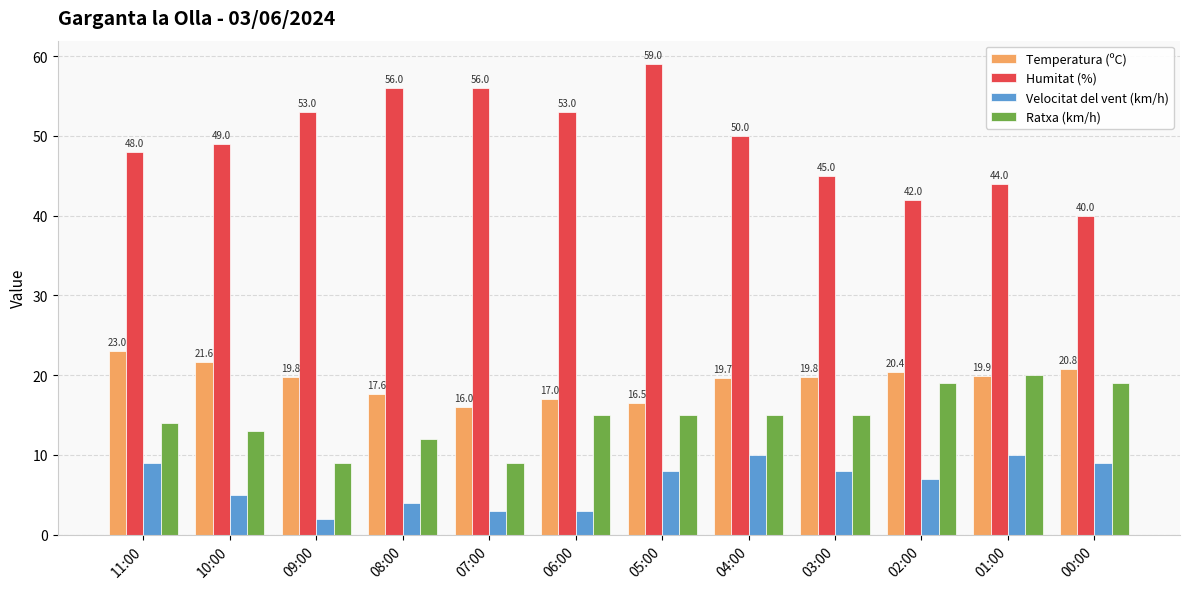

Reading left to right, list all the values displayed in this chart.

Temperatura (ºC): 11:00=23.0	10:00=21.6	09:00=19.8	08:00=17.6	07:00=16.0	06:00=17.0	05:00=16.5	04:00=19.7	03:00=19.8	02:00=20.4	01:00=19.9	00:00=20.8
Humitat (%): 11:00=48.0	10:00=49.0	09:00=53.0	08:00=56.0	07:00=56.0	06:00=53.0	05:00=59.0	04:00=50.0	03:00=45.0	02:00=42.0	01:00=44.0	00:00=40.0
Velocitat del vent (km/h): 11:00=9.0	10:00=5.0	09:00=2.0	08:00=4.0	07:00=3.0	06:00=3.0	05:00=8.0	04:00=10.0	03:00=8.0	02:00=7.0	01:00=10.0	00:00=9.0
Ratxa (km/h): 11:00=14.0	10:00=13.0	09:00=9.0	08:00=12.0	07:00=9.0	06:00=15.0	05:00=15.0	04:00=15.0	03:00=15.0	02:00=19.0	01:00=20.0	00:00=19.0